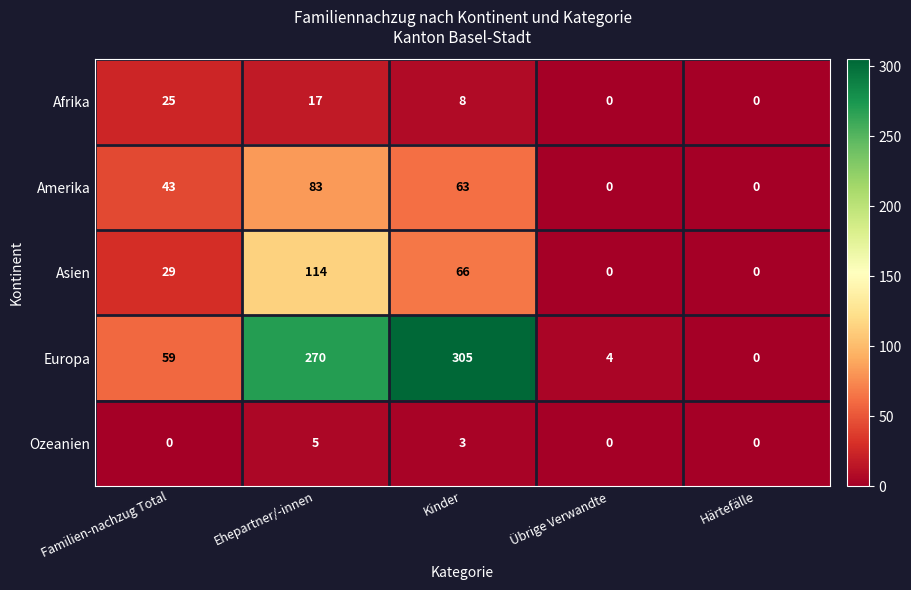

Reading right to left, transcribe all the data shown in this chart.

Afrika: Härtefälle=0	Übrige Verwandte=0	Kinder=8	Ehepartner/-innen=17	Familien-nachzug Total=25
Amerika: Härtefälle=0	Übrige Verwandte=0	Kinder=63	Ehepartner/-innen=83	Familien-nachzug Total=43
Asien: Härtefälle=0	Übrige Verwandte=0	Kinder=66	Ehepartner/-innen=114	Familien-nachzug Total=29
Europa: Härtefälle=0	Übrige Verwandte=4	Kinder=305	Ehepartner/-innen=270	Familien-nachzug Total=59
Ozeanien: Härtefälle=0	Übrige Verwandte=0	Kinder=3	Ehepartner/-innen=5	Familien-nachzug Total=0